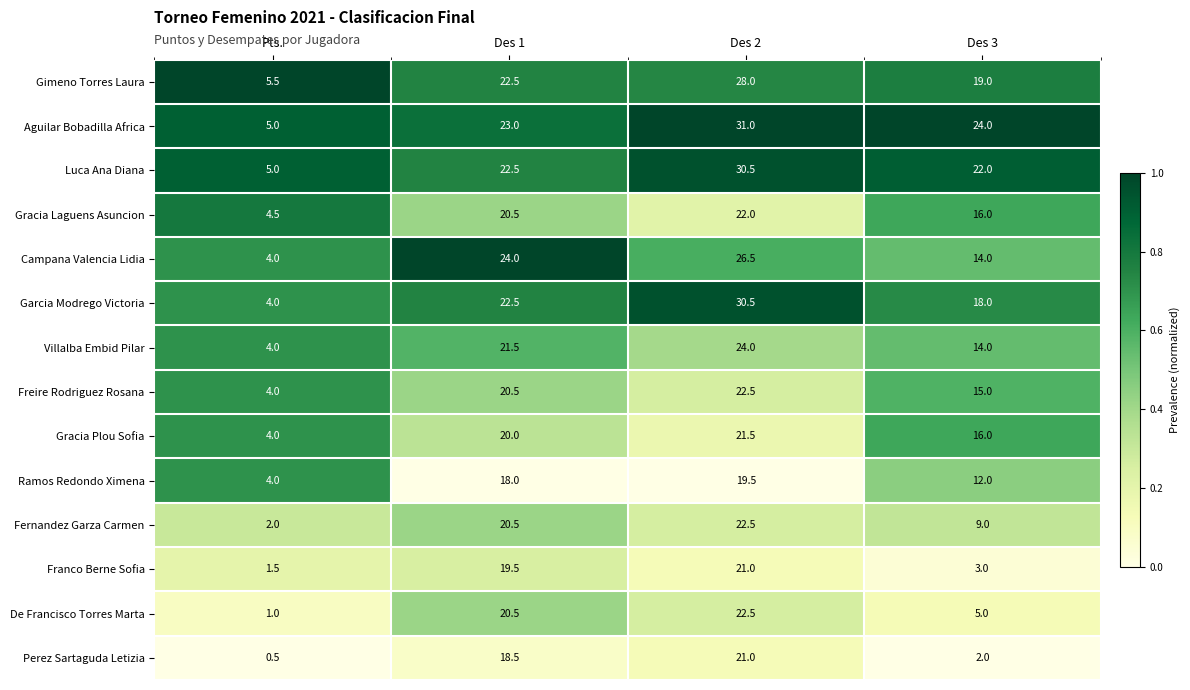

What value does the Aguilar Bobadilla Africa series have at Des 2?

31.0